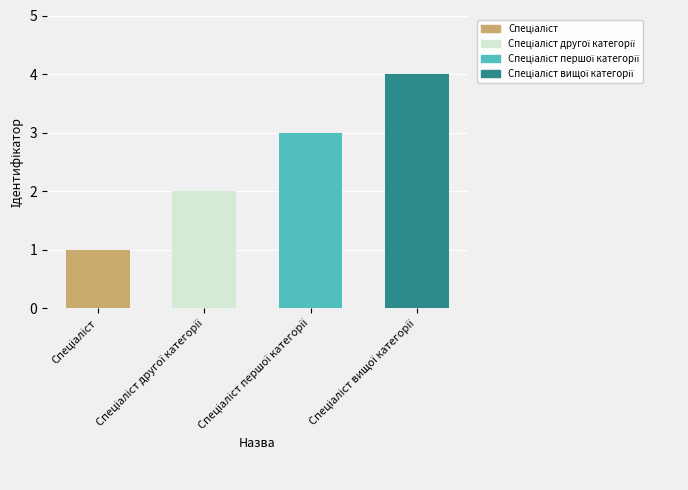

How many data points does each series have?

4